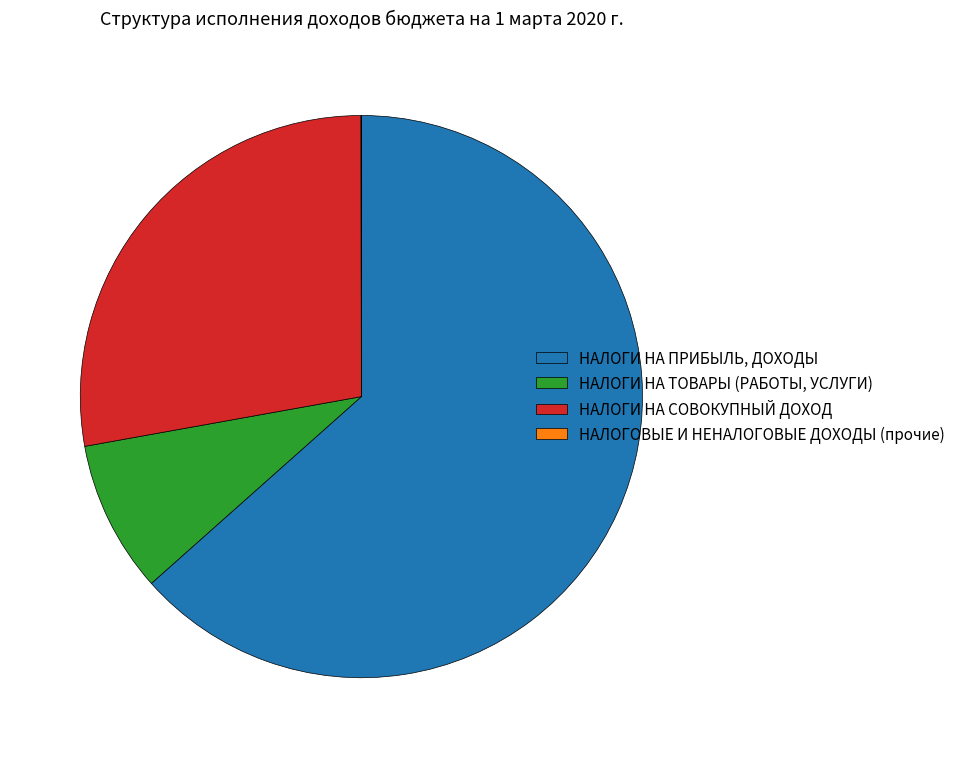

What is the majority slice?

НАЛОГИ НА ПРИБЫЛЬ, ДОХОДЫ